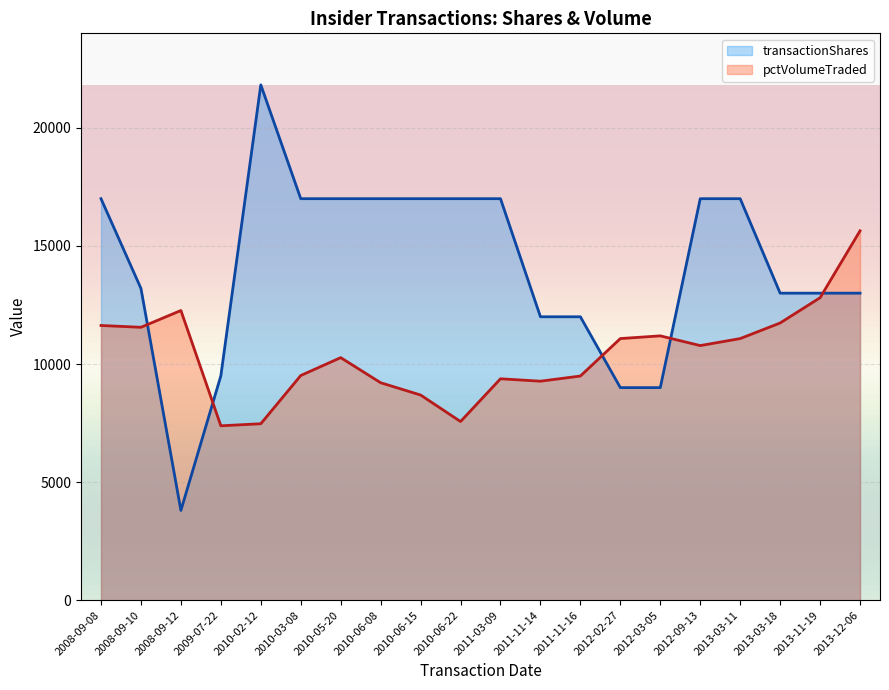

Rank the series at 2010-03-08 from highest to lowest value.

transactionShares, pctVolumeTraded